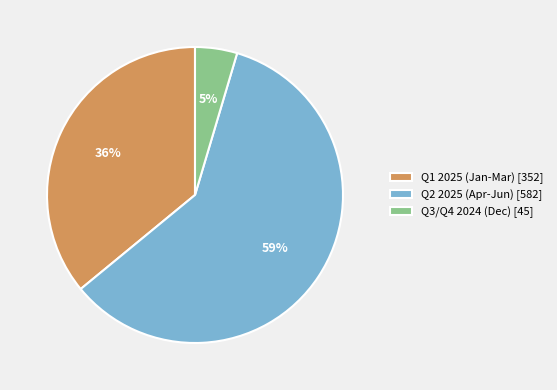

Which slice is the largest?

Q2 2025 (Apr-Jun) [582]